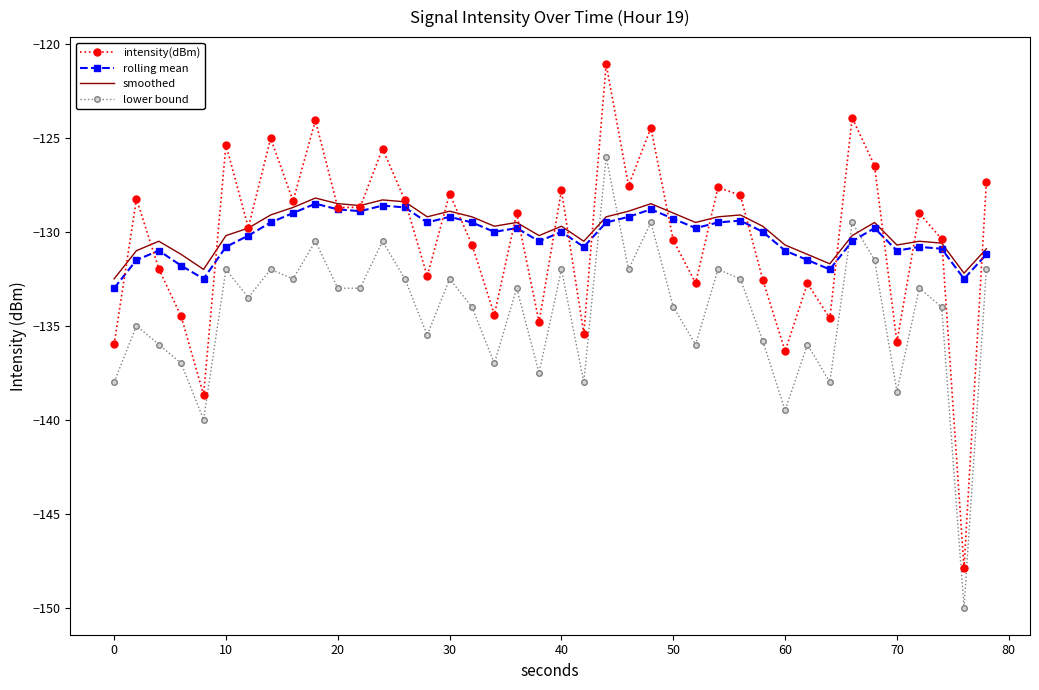

What is the minimum value shown in the chart?

-150.0